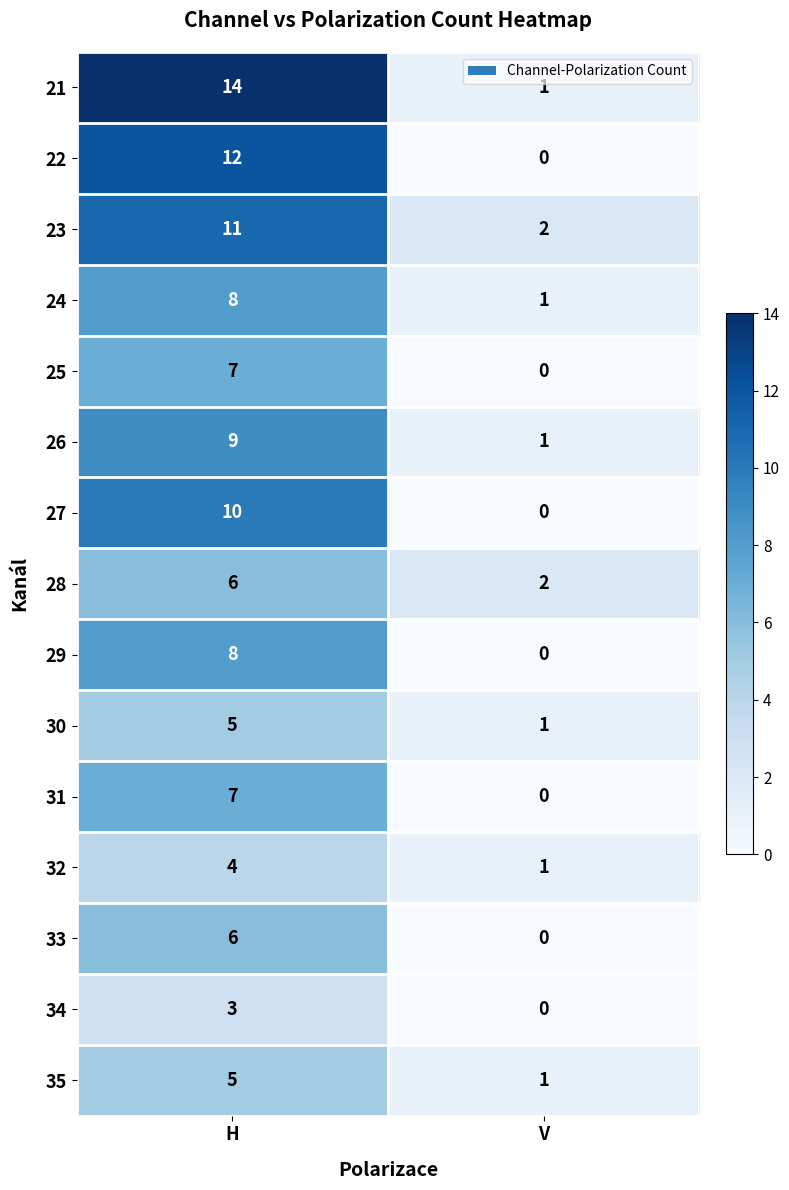

What is the maximum value shown in the chart?

14